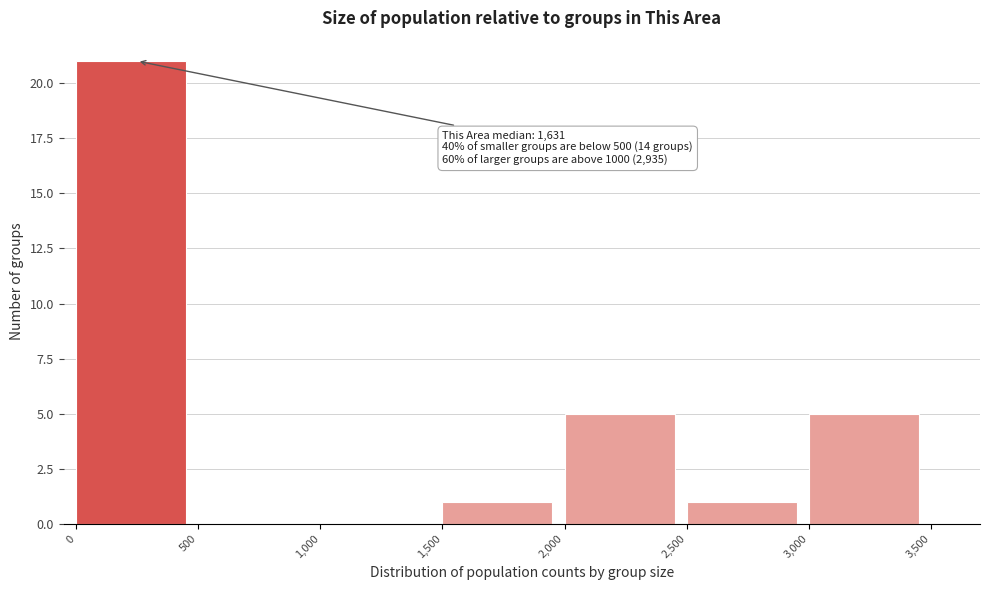

Over which range of the x-axis is the bar tallest?

0 to 500